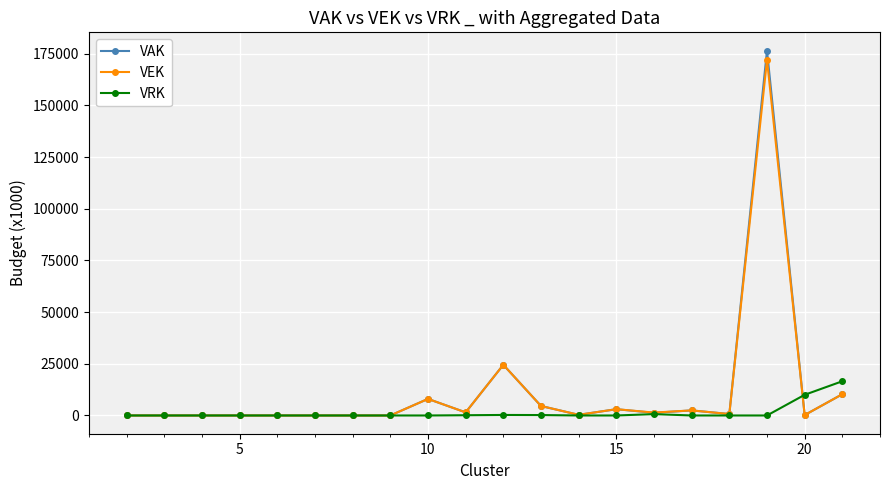

What is the maximum value for VRK?

16562